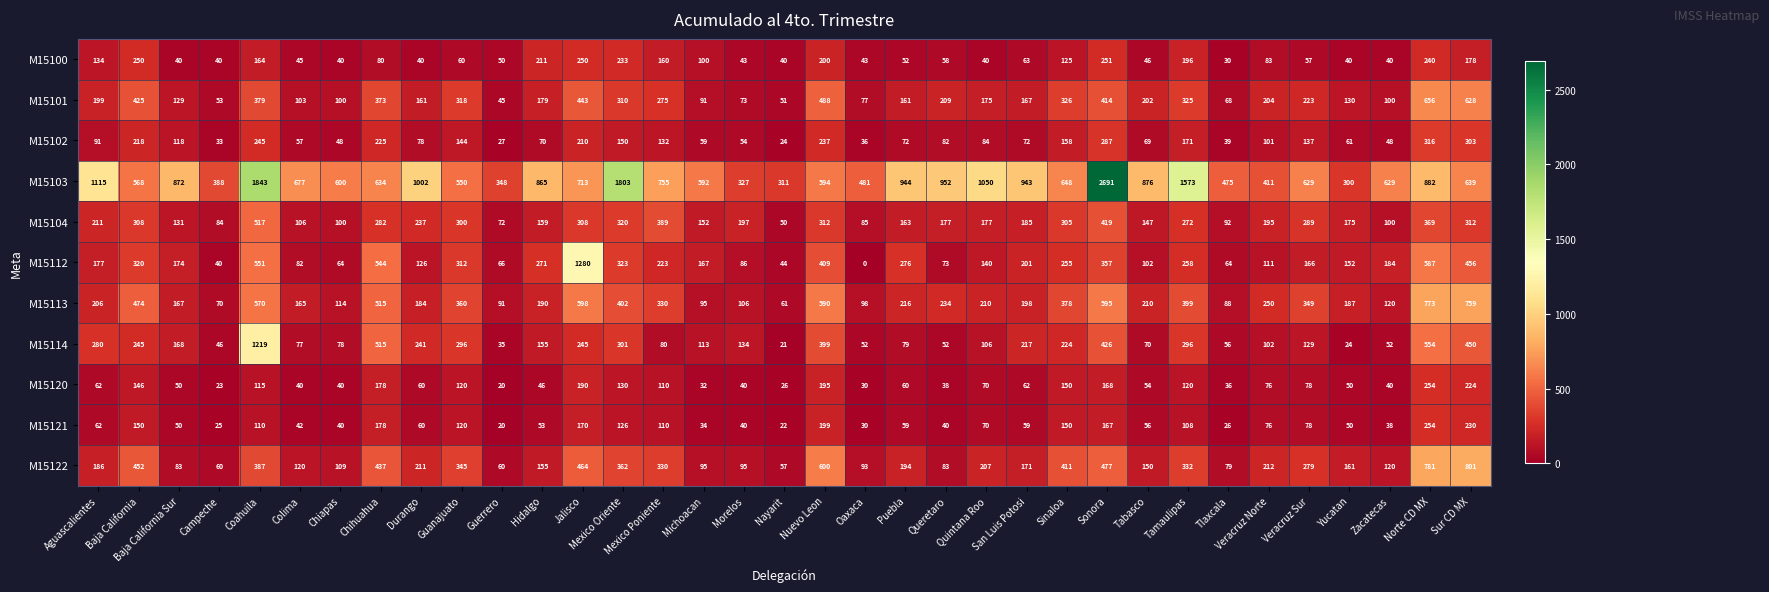

What is the difference between the highest and lowest values at Oaxaca?

481